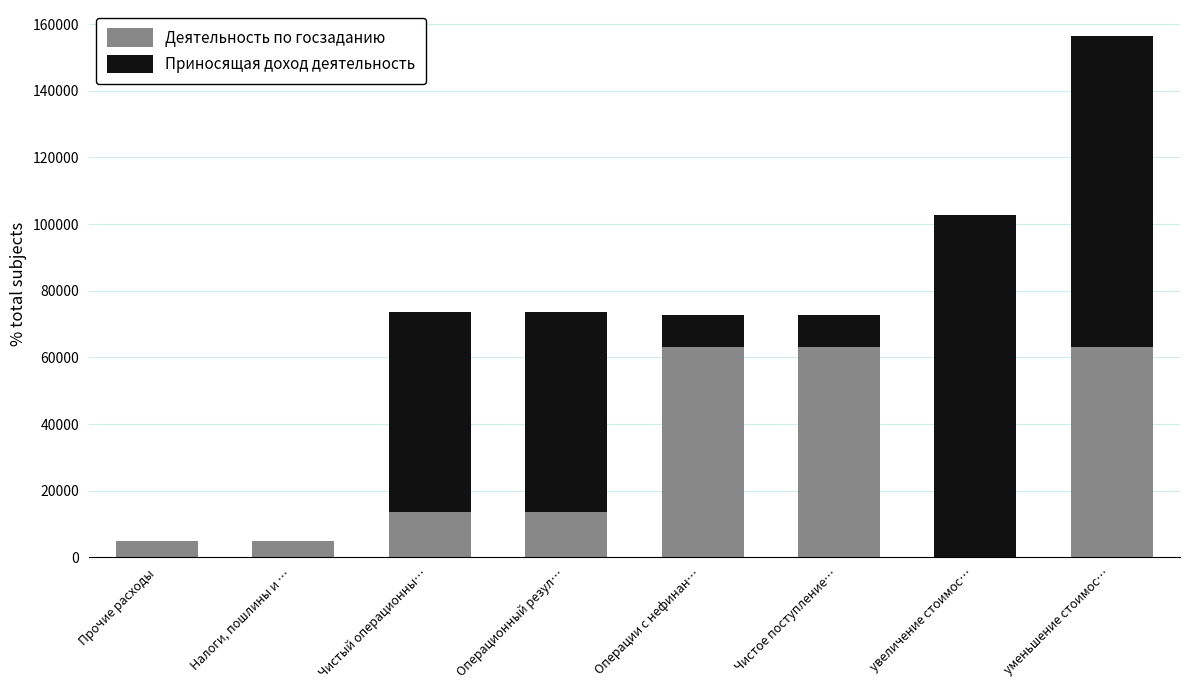

True or false: Деятельность по госзаданию has a value of 27140.3 at Операции с нефинан….

False